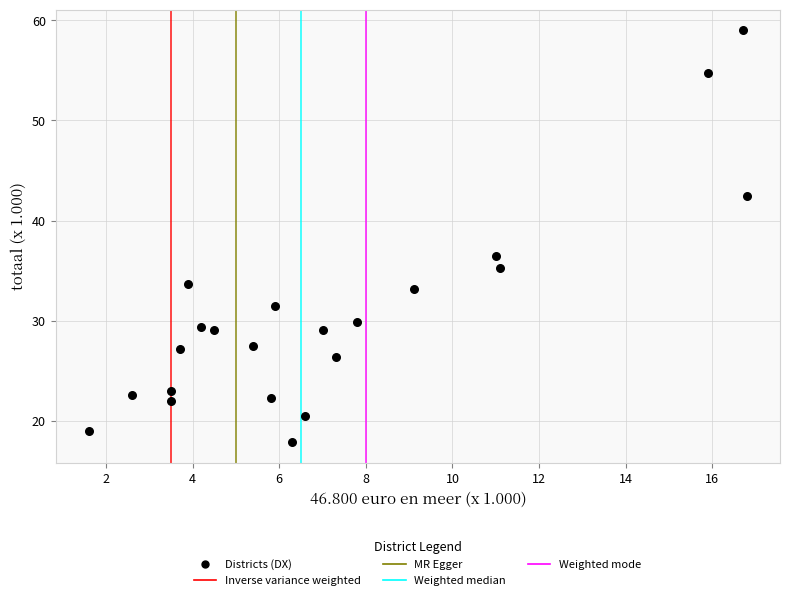

What Y value in the scatter plot is closest to 38?

36.5